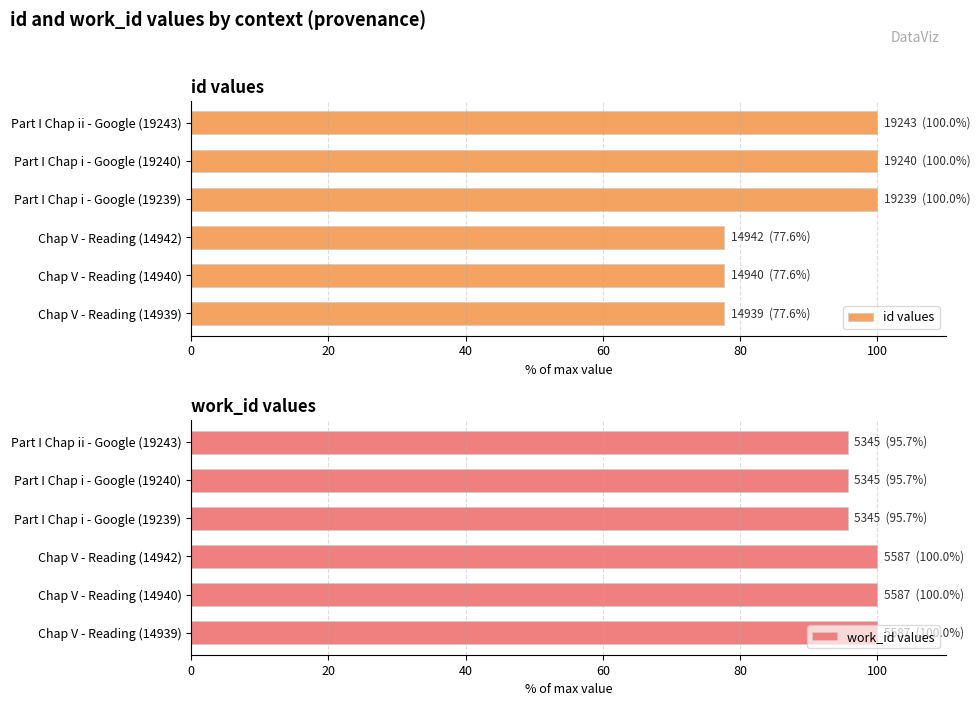

Reading left to right, transcribe all the data shown in this chart.

id values: 77.6	77.6	77.6	100.0	100.0	100.0
work_id values: 100.0	100.0	100.0	95.7	95.7	95.7